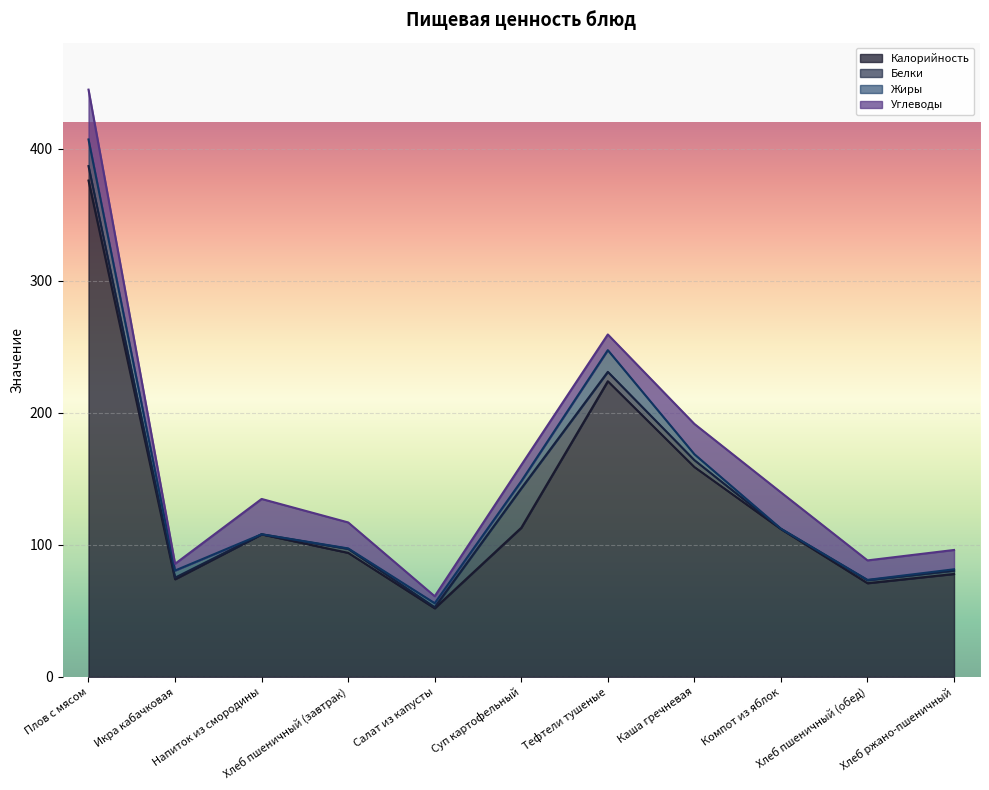

What is the difference between the maximum and second lowest values in the Углеводы series?

32.5